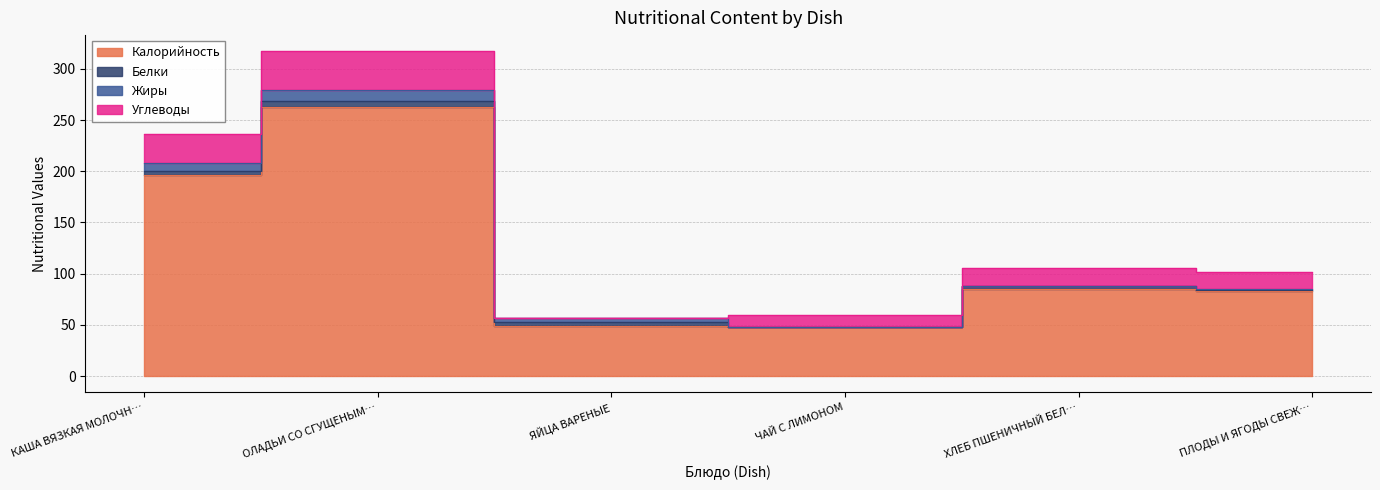

What is the average value of the Калорийность series?

121